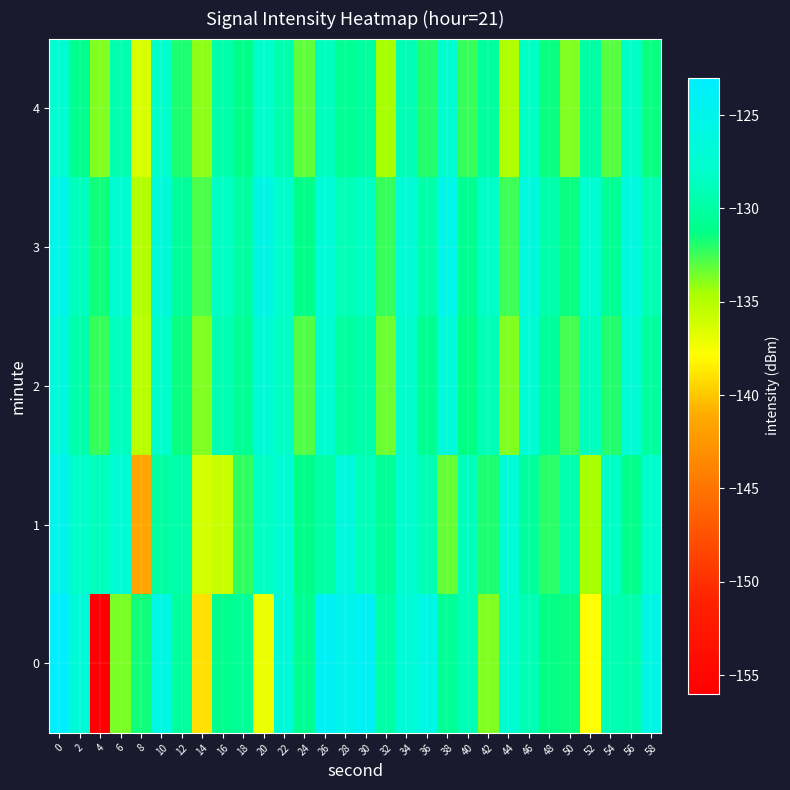

Rank the series at 24 from highest to lowest value.

0, 1, 3, 2, 4